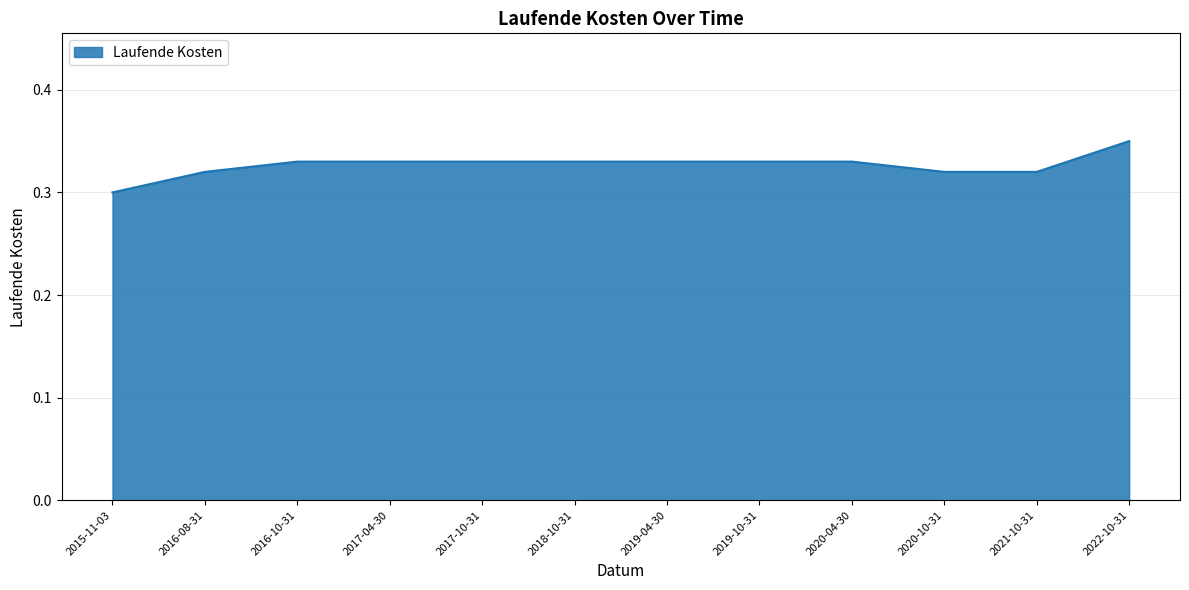

How many lines are shown in the chart?

1